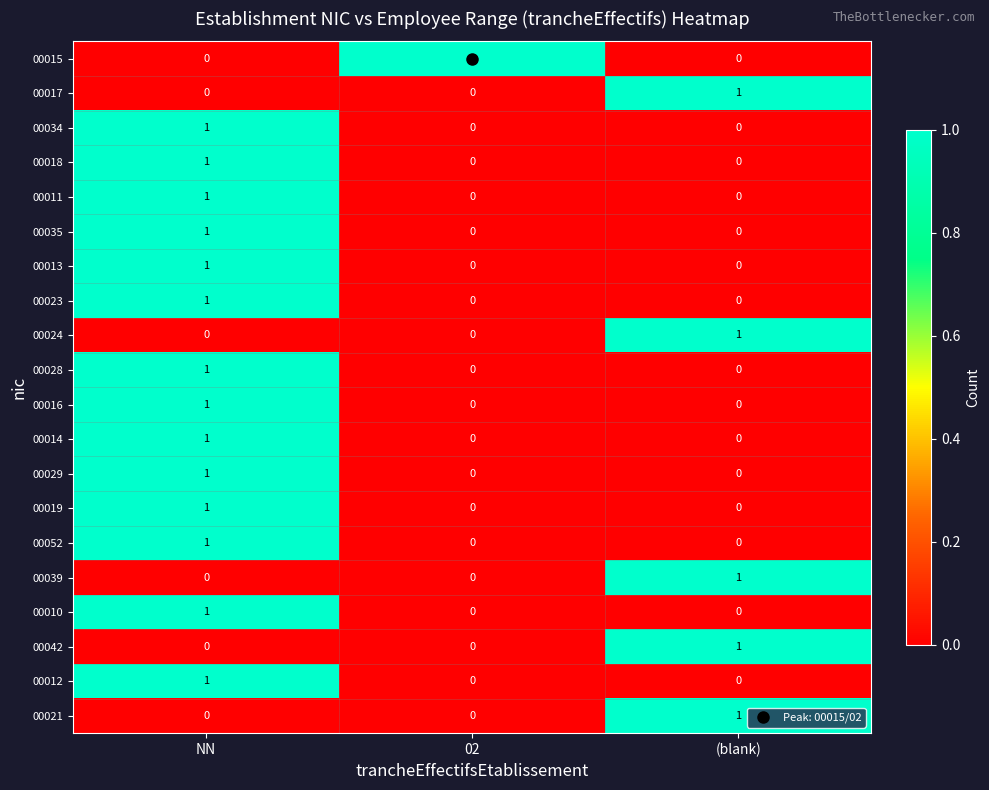

Which category has the highest value in the 00010 series?

NN